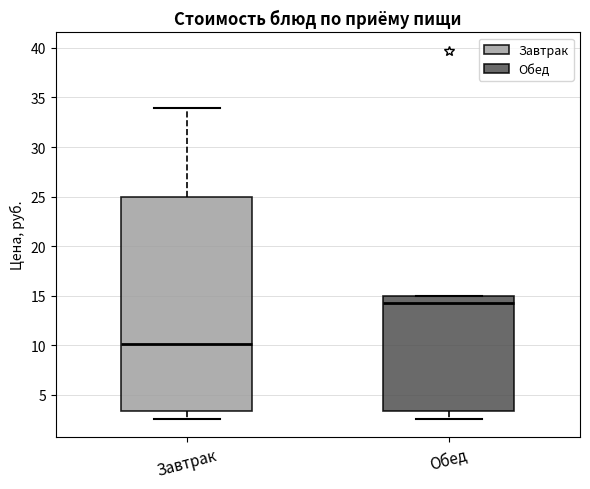

Reading left to right, read every box against the y-axis: the position of its median line, the range the box covers, and the ends of its whiskers. The values are not printed on the chart, so give them approximately, as read against the axis.

Завтрак: median 10.0, box 3.5 to 25.0, whiskers 2.5 to 34.0
Обед: median 14.5, box 3.5 to 15.0, whiskers 2.5 to 15.0